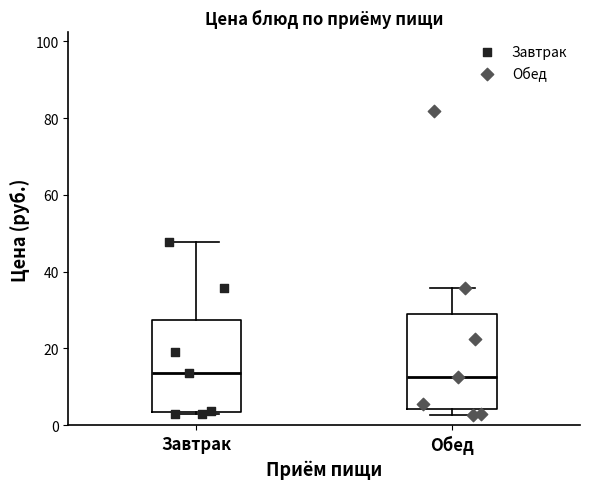

Reading left to right, read every box against the y-axis: the position of its median line, the range the box covers, and the ends of its whiskers. The values are not printed on the chart, so give them approximately, as read against the axis.

Завтрак: median 14, box 4 to 28, whiskers 2 to 48
Обед: median 12, box 4 to 30, whiskers 2 to 36